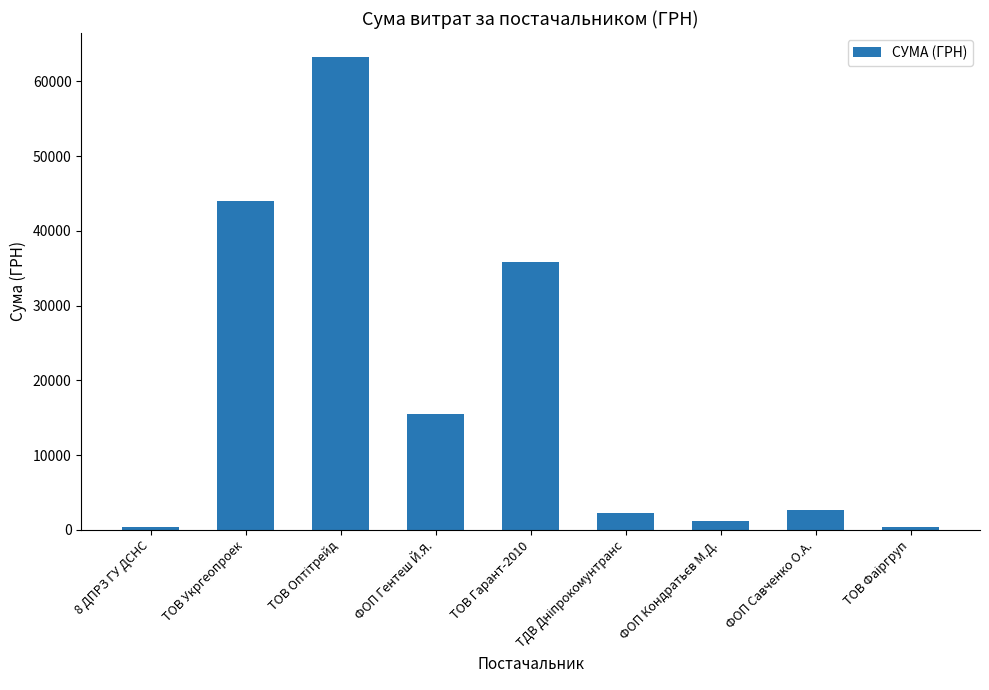

How many distinct data groups are displayed?

1